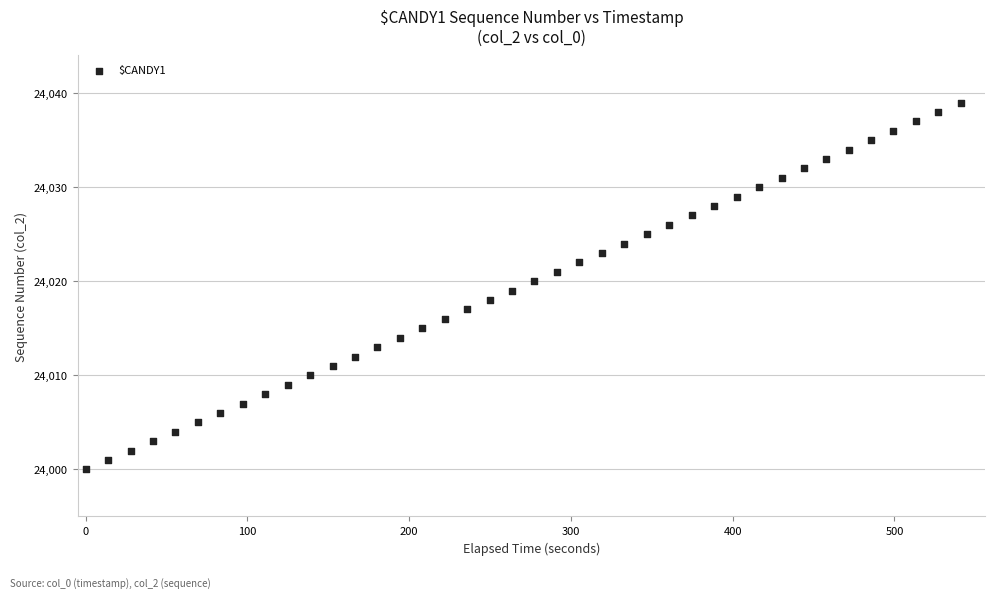

What is the range of Y values (max minus min)?

39